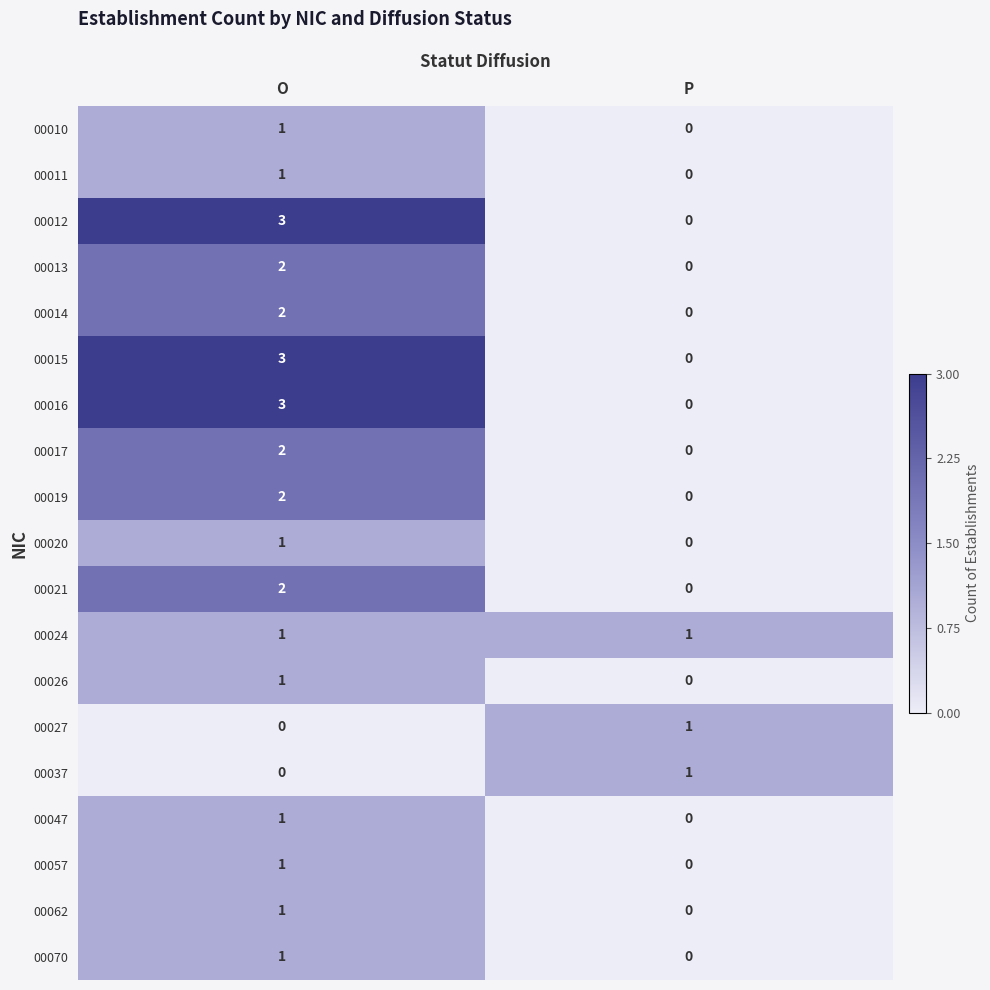

What is the total value across all series at O?

28